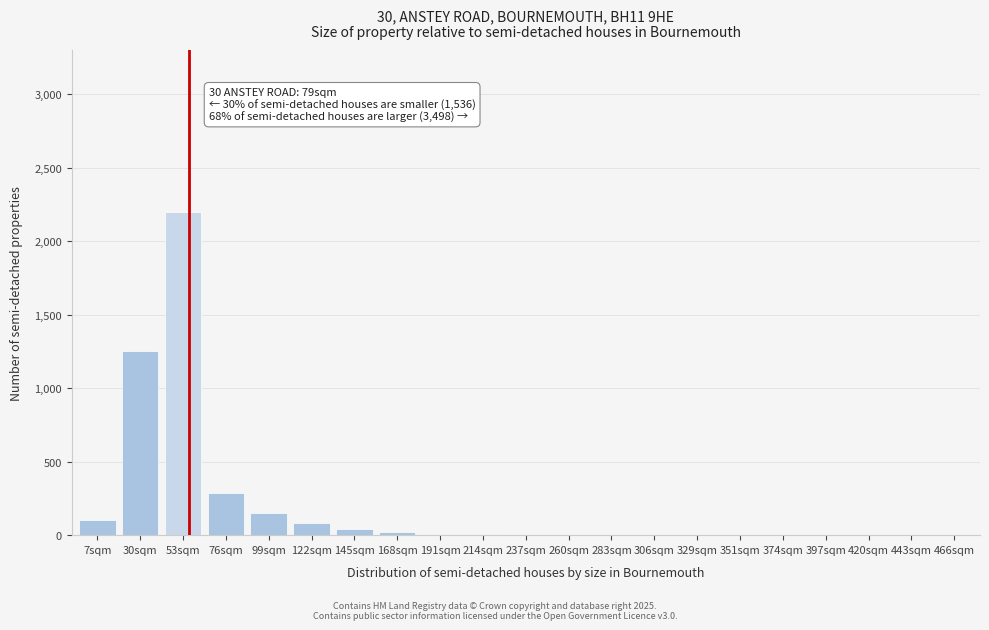

At which label is the value closest to 1100?

30sqm